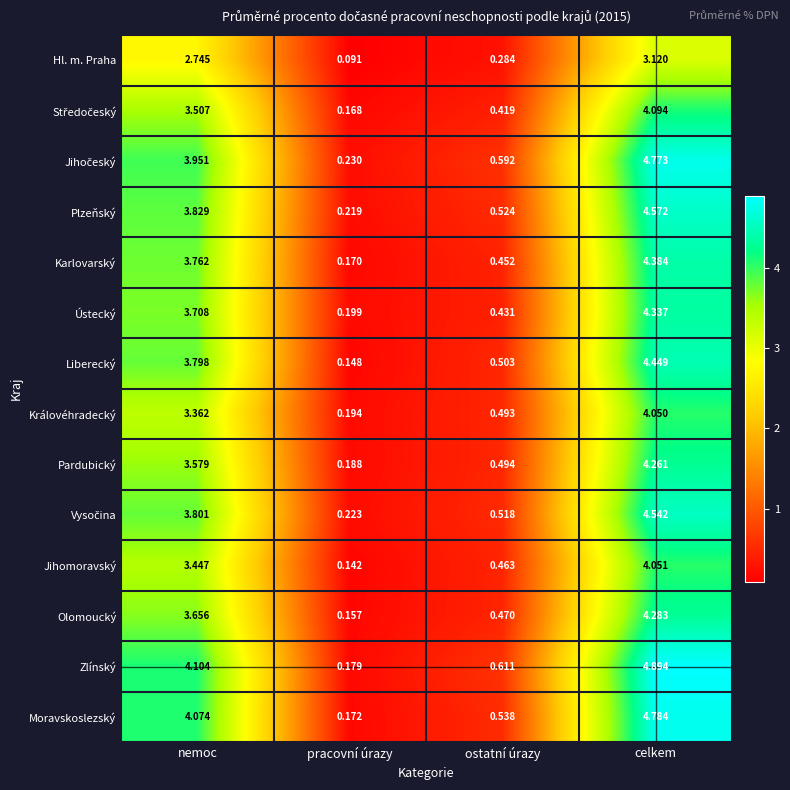

Between pracovní úrazy and ostatní úrazy, which series saw the biggest shift?

Zlínský